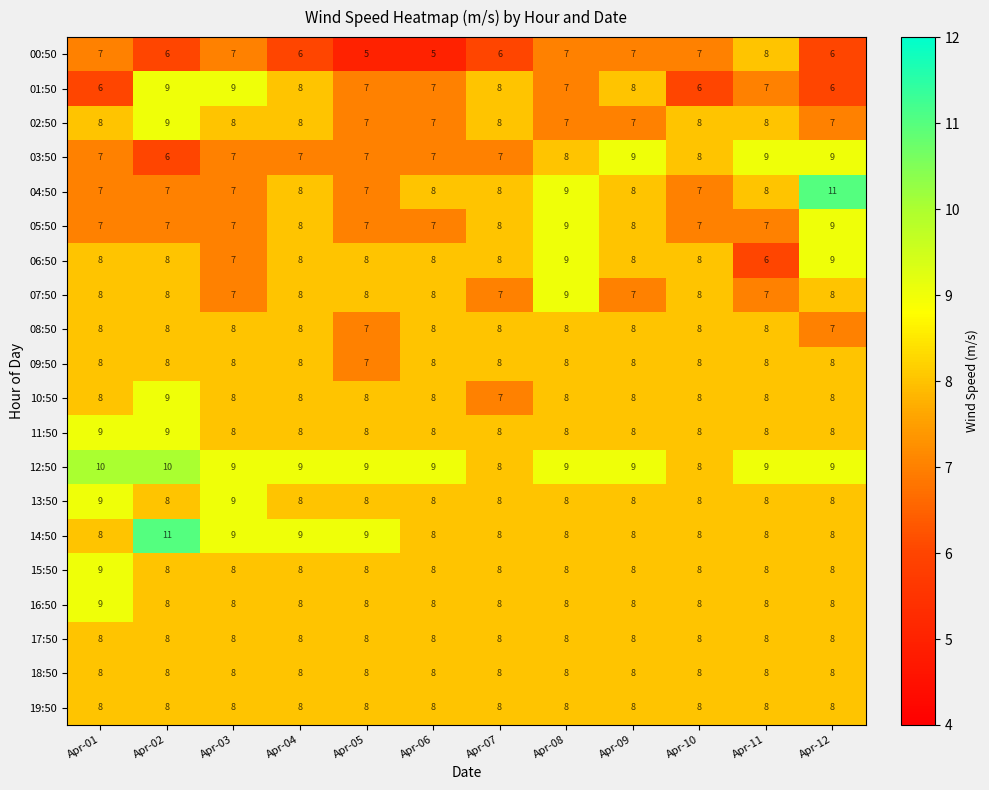

Is the value of 06:50 at Apr-05 greater than the value of 03:50 at Apr-11?

No